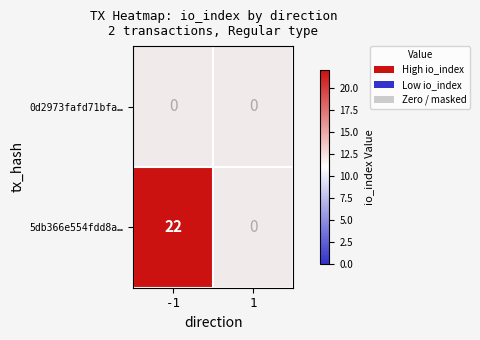

At which label is 5db366e554fdd8a… closest to 11?

-1